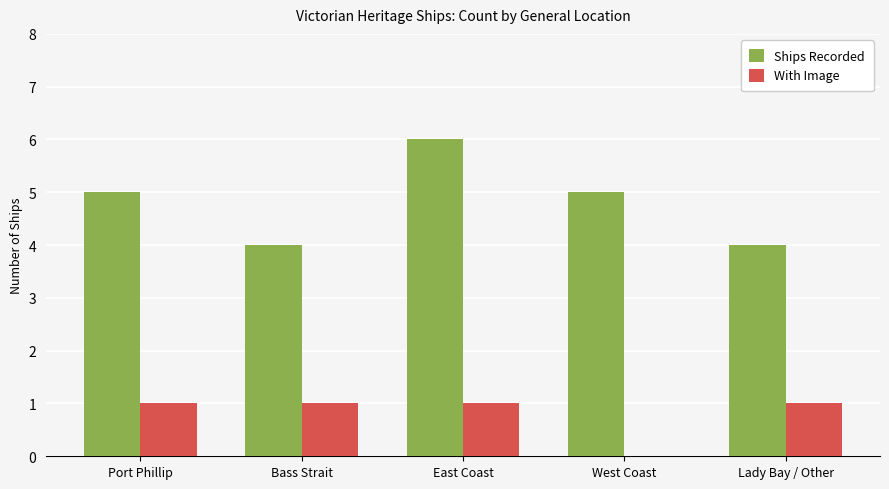

Which series has the widest spread of values?

Ships Recorded